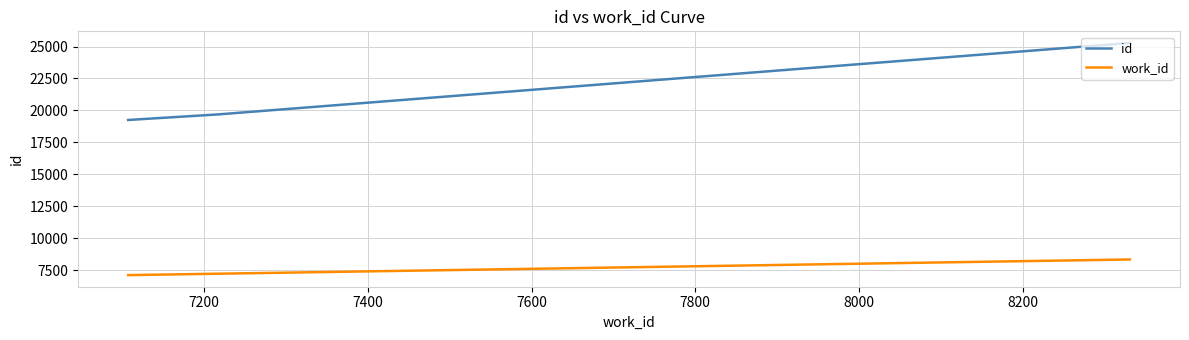

Which series has the widest spread of values?

id